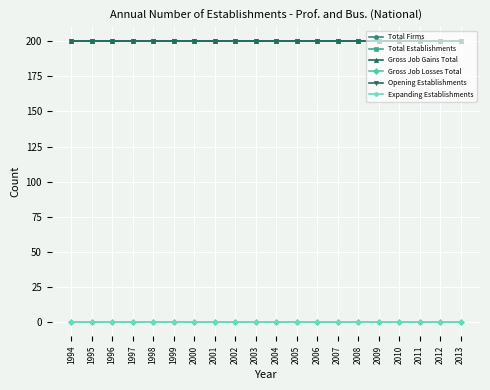

Reading left to right, extract all data points from this chart.

Total Firms: 1994=200	1995=200	1996=200	1997=200	1998=200	1999=200	2000=200	2001=200	2002=200	2003=200	2004=200	2005=200	2006=200	2007=200	2008=200	2009=200	2010=200	2011=200	2012=200	2013=200
Total Establishments: 1994=200	1995=200	1996=200	1997=200	1998=200	1999=200	2000=200	2001=200	2002=200	2003=200	2004=200	2005=200	2006=200	2007=200	2008=200	2009=200	2010=200	2011=200	2012=200	2013=200
Gross Job Gains Total: 1994=200	1995=200	1996=200	1997=200	1998=200	1999=200	2000=200	2001=200	2002=200	2003=200	2004=200	2005=200	2006=200	2007=200	2008=200	2009=200	2010=200	2011=200	2012=200	2013=200
Gross Job Losses Total: 1994=0	1995=0	1996=0	1997=0	1998=0	1999=0	2000=0	2001=0	2002=0	2003=0	2004=0	2005=0	2006=0	2007=0	2008=0	2009=0	2010=0	2011=0	2012=0	2013=0
Opening Establishments: 1994=200	1995=200	1996=200	1997=200	1998=200	1999=200	2000=200	2001=200	2002=200	2003=200	2004=200	2005=200	2006=200	2007=200	2008=200	2009=200	2010=200	2011=200	2012=200	2013=200
Expanding Establishments: 1994=0	1995=0	1996=0	1997=0	1998=0	1999=0	2000=0	2001=0	2002=0	2003=0	2004=0	2005=0	2006=0	2007=0	2008=0	2009=0	2010=0	2011=0	2012=0	2013=0